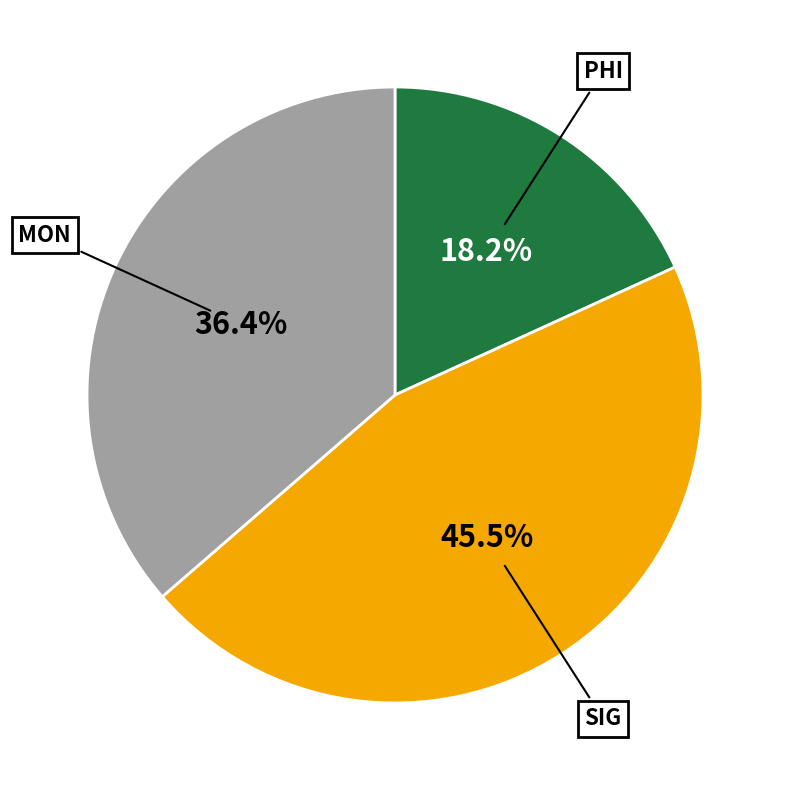

Is it true that SIG is 54% of the pie?

False